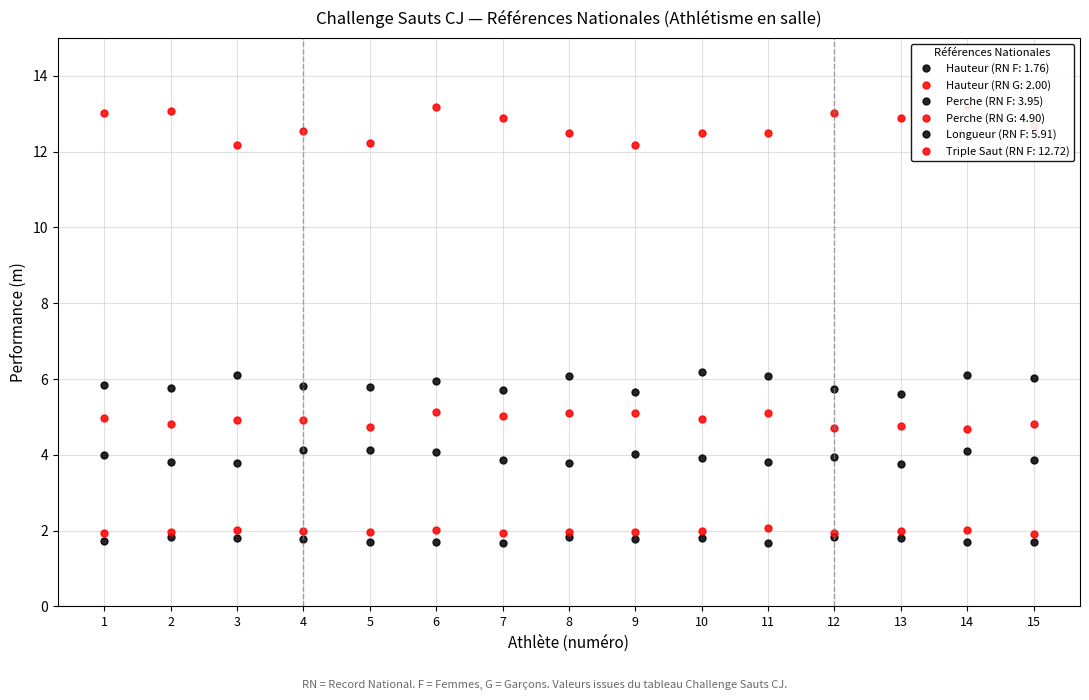

True or false: Hauteur (RN G: 2.00) and Perche (RN F: 3.95) intersect in this chart.

False